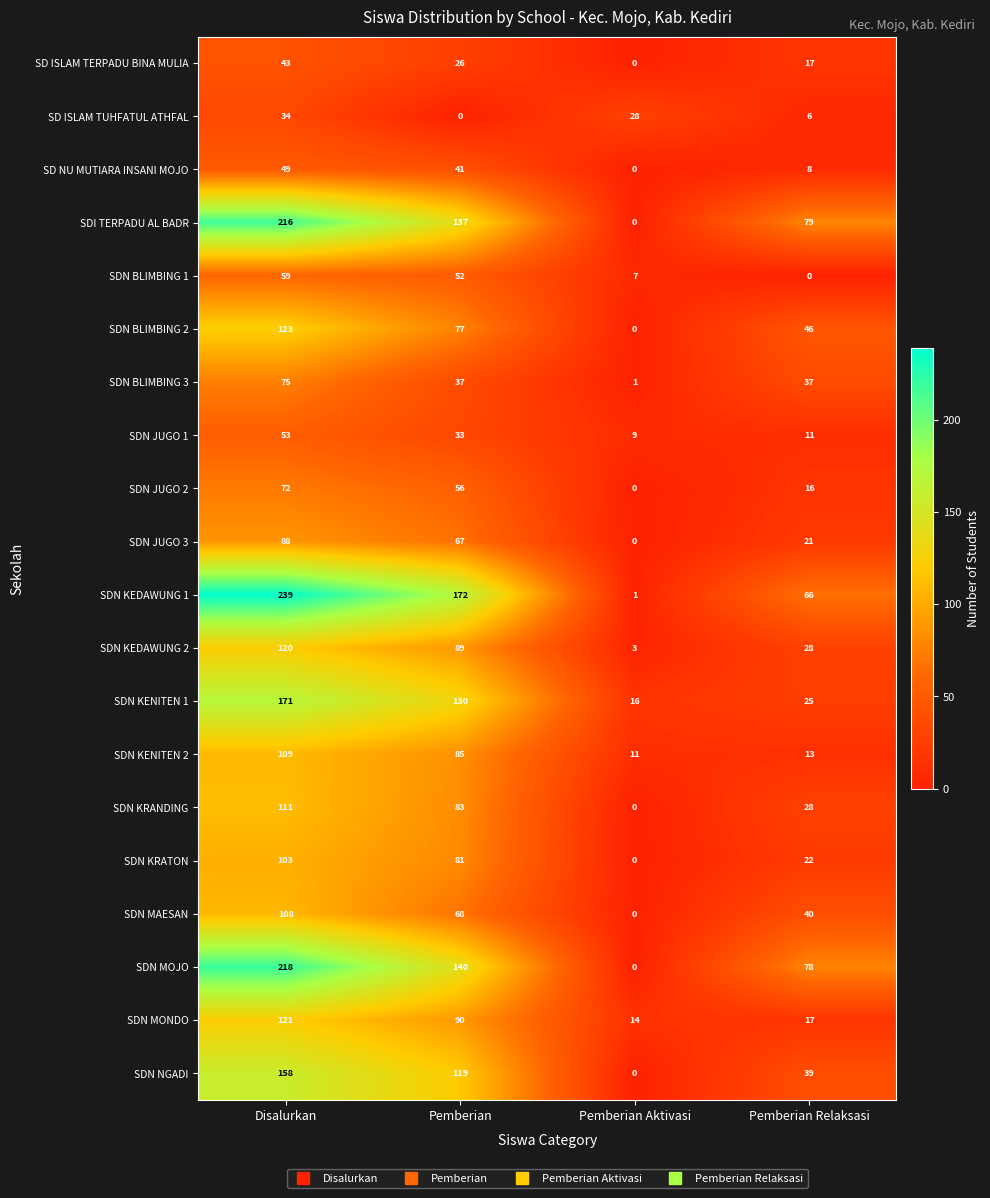

List the labels in order of SDI TERPADU AL BADR value, largest first.

Disalurkan, Pemberian, Pemberian Relaksasi, Pemberian Aktivasi